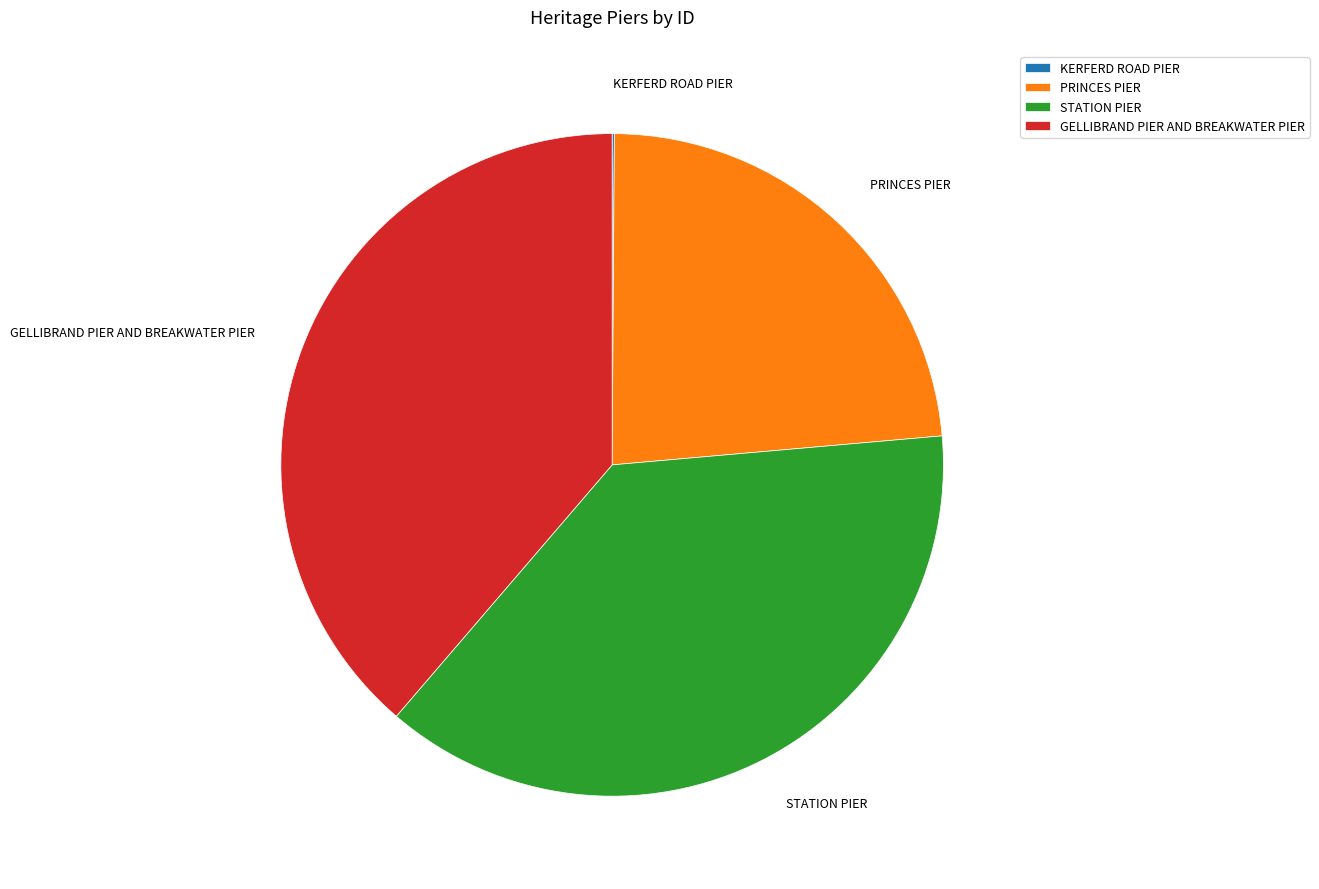

Does any single category account for the majority?

No